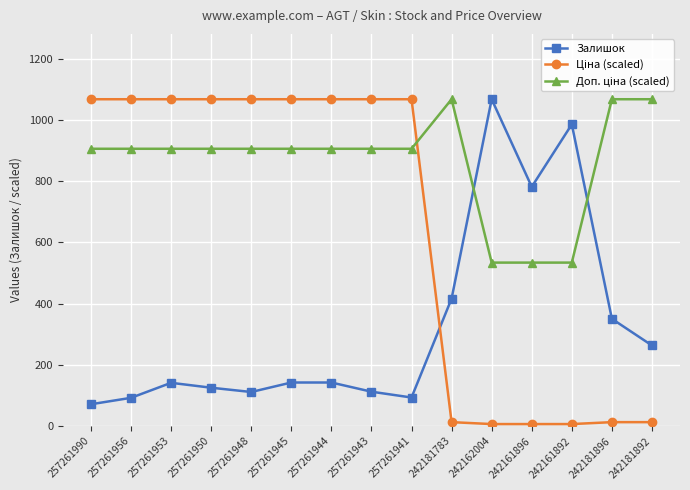

What is the difference between the highest and lowest values at 257261945?

925.0